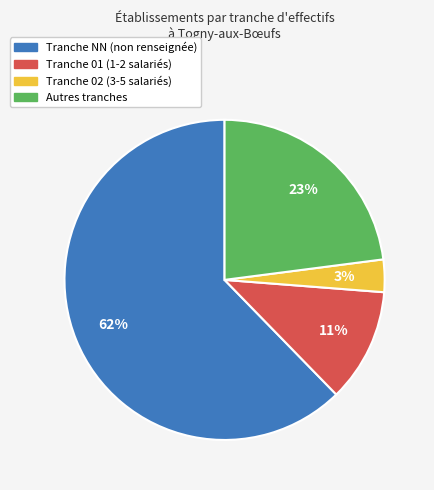

To the nearest percent, what is the average slice percentage?

25%